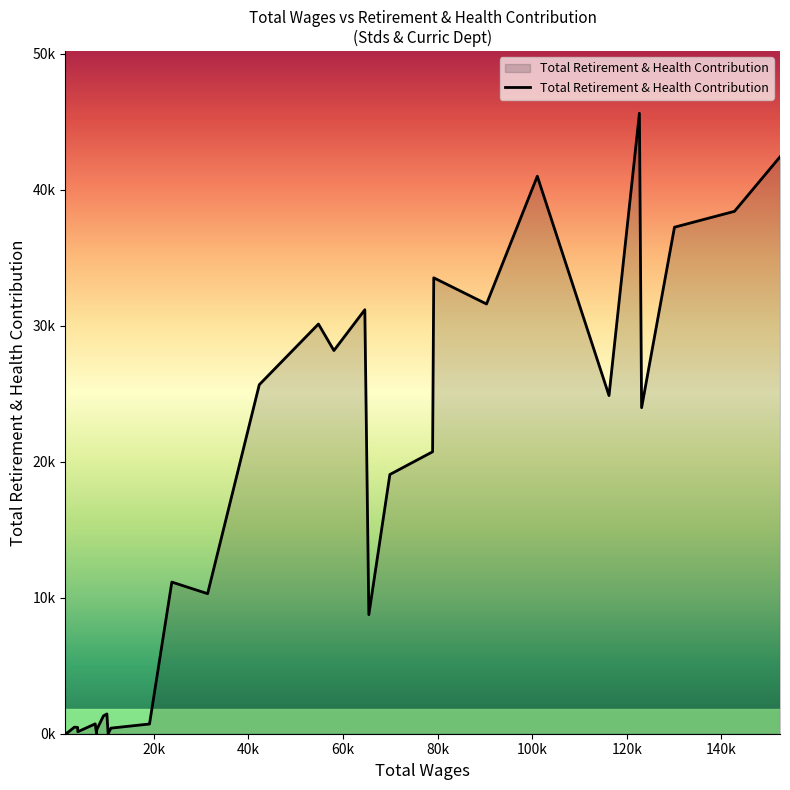

Does the chart display data point markers on the line(s)?

No